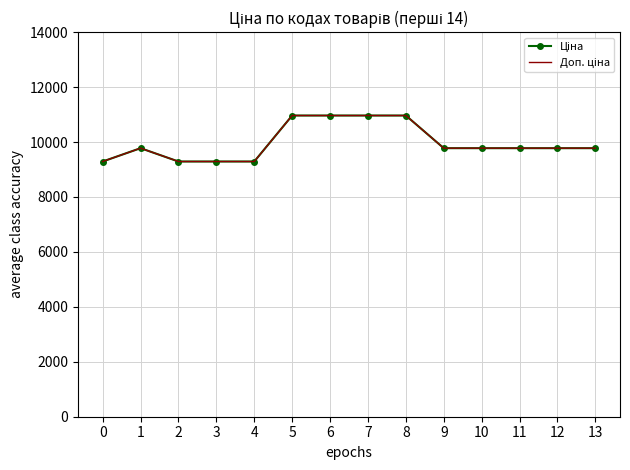

What is the maximum value shown in the chart?

10964.4